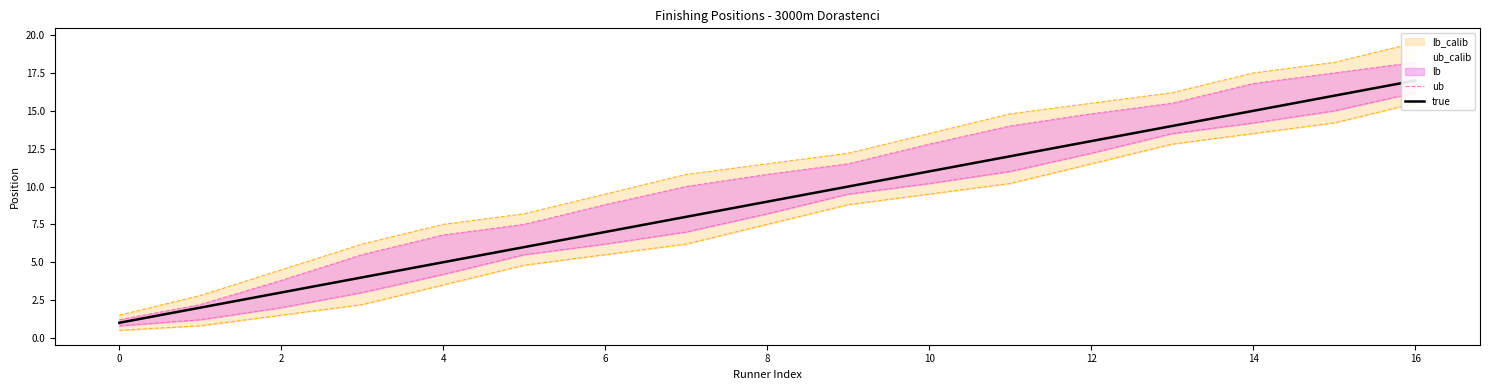

Between 4 and 12, which series saw the biggest shift?

ub